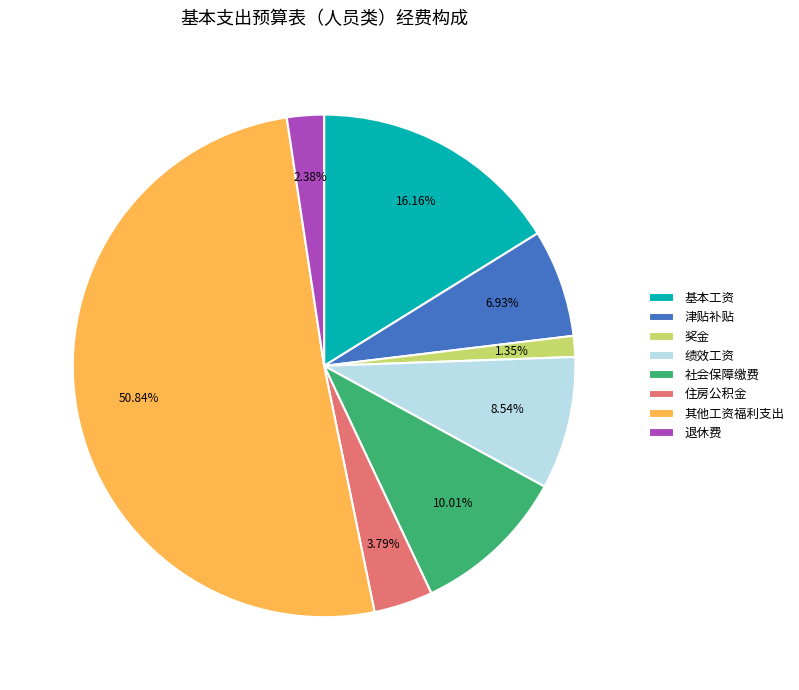

To the nearest percent, what is the difference between the 津贴补贴 and 其他工资福利支出 slice percentages?

44%